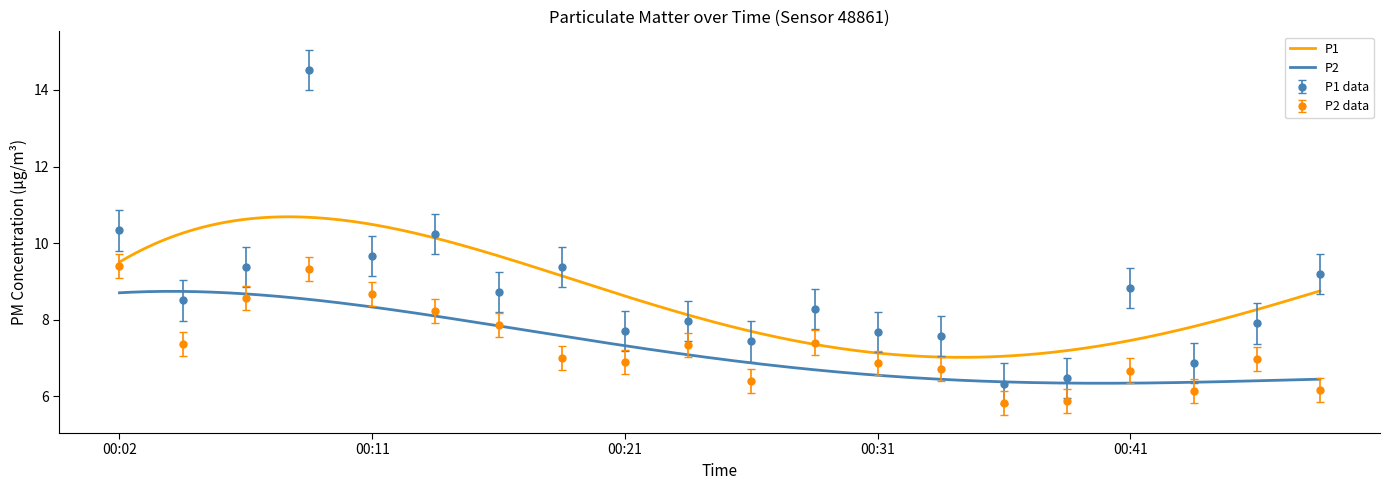

True or false: P2 data and P1 data cross at least once.

False